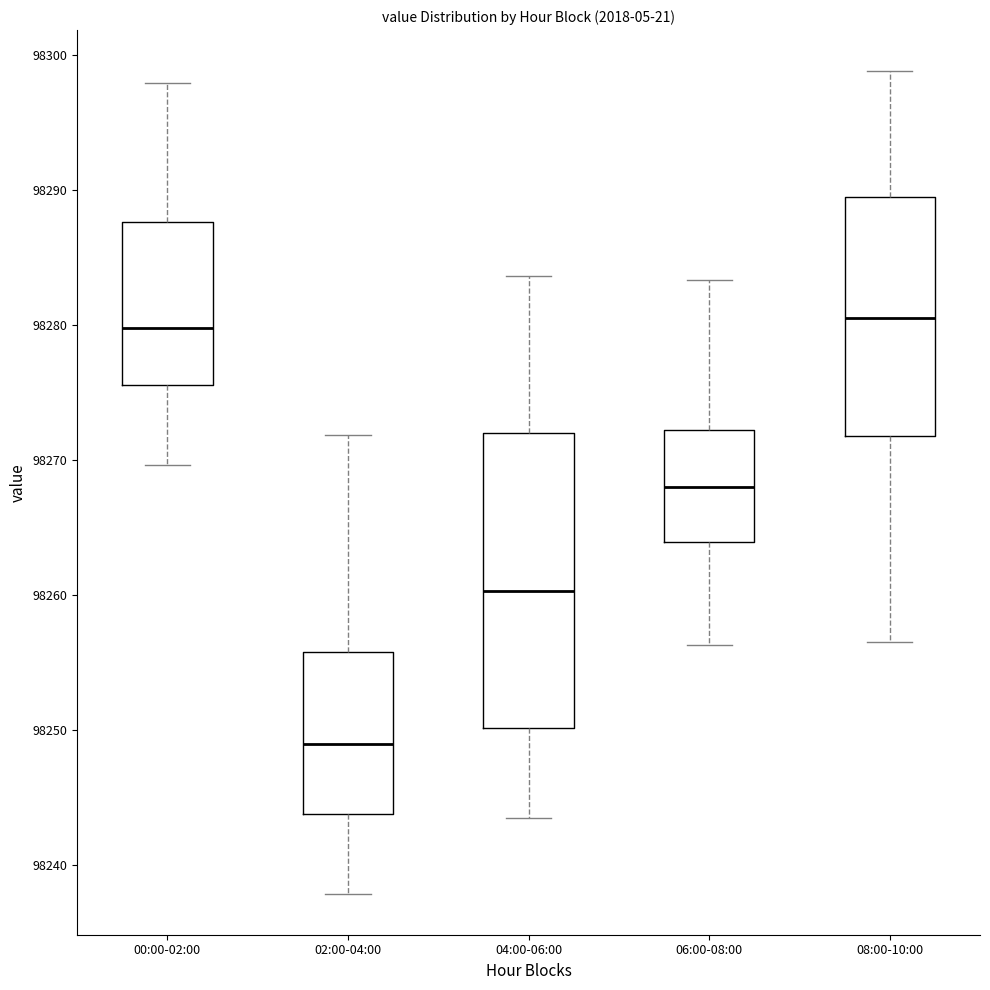

Where is the lower edge of the box for 02:00-04:00 on the y-axis? The values are not printed on the chart, so give them approximately, as read against the axis.

98244